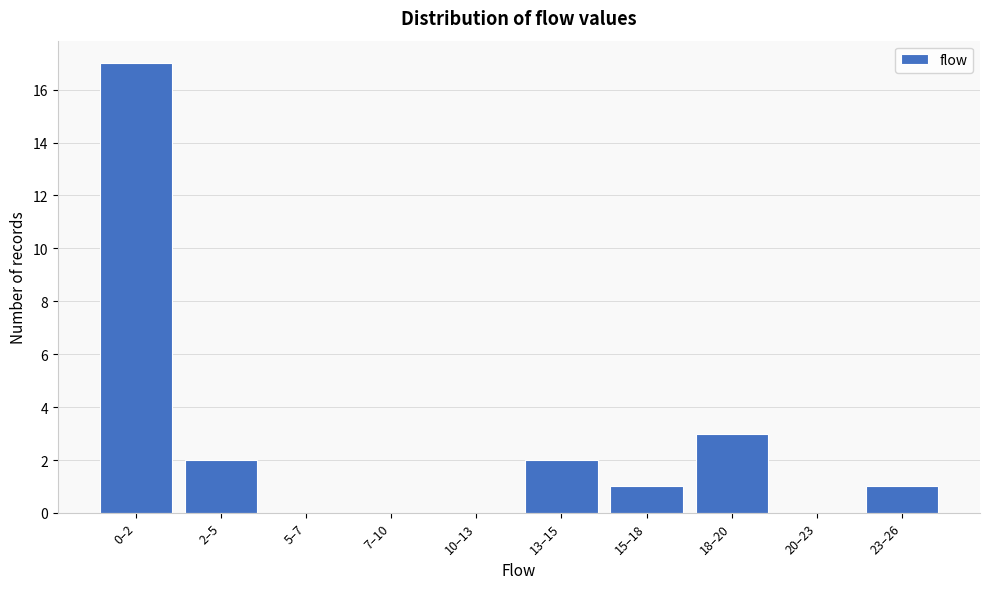

Reading left to right, transcribe all the data shown in this chart.

0–2=17	2–5=2	5–7=0	7–10=0	10–13=0	13–15=2	15–18=1	18–20=3	20–23=0	23–26=1